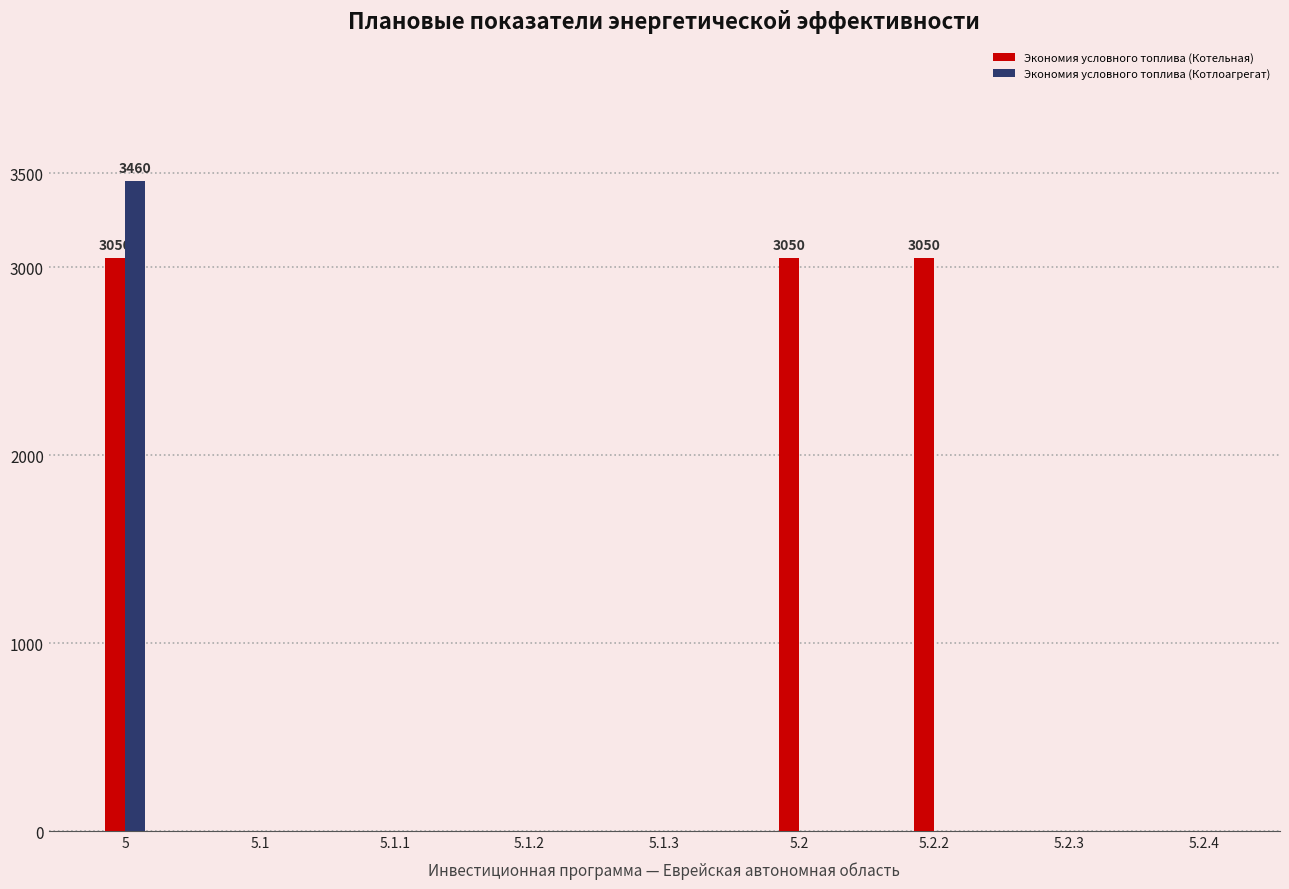

How many groups of bars are there?

9